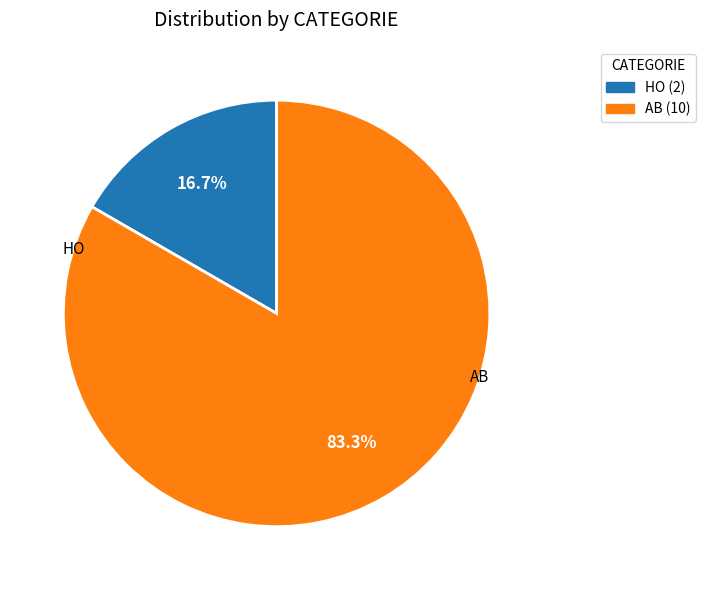

What percentage is the AB slice, to the nearest percent?

83%